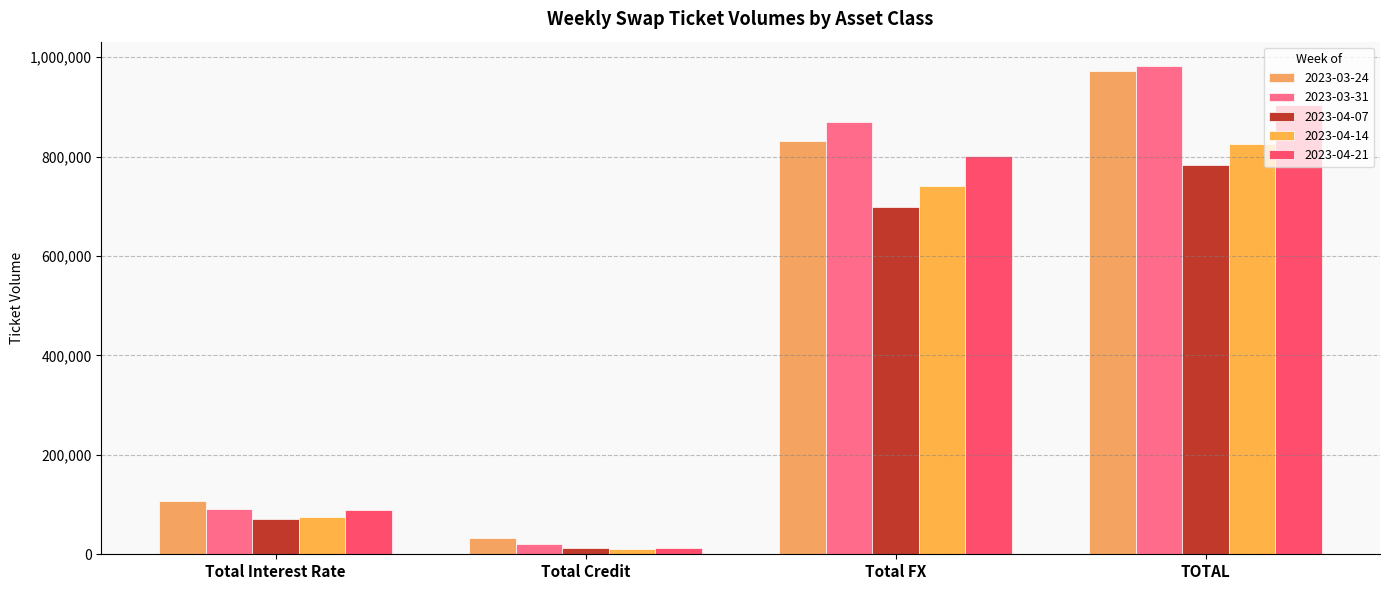

Count the number of data series in this chart.

5